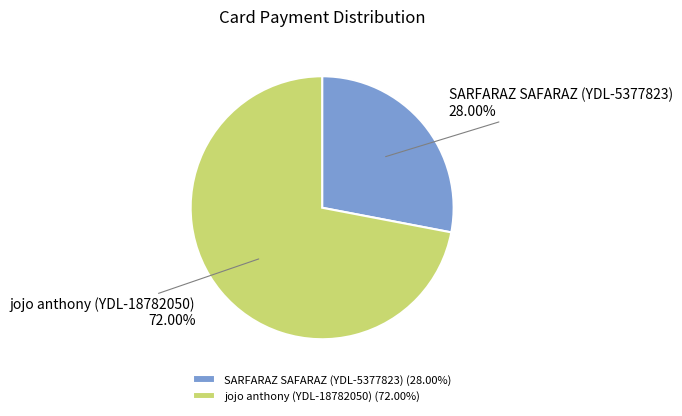

Is the sum of jojo anthony (YDL-18782050) and SARFARAZ SAFARAZ (YDL-5377823) greater than half?

Yes